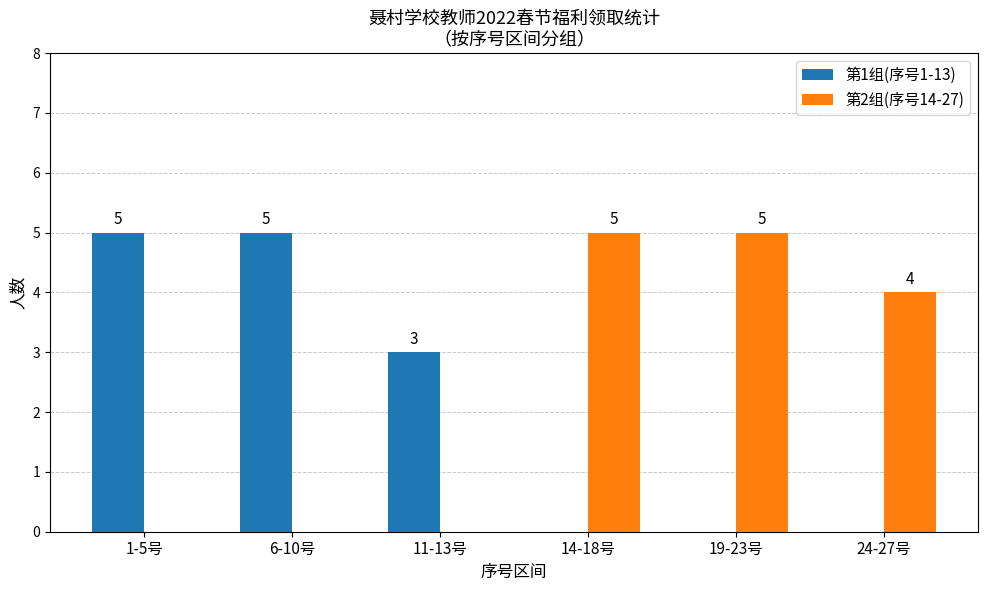

True or false: 第1组(序号1-13) has a value of 0 at 19-23号.

True